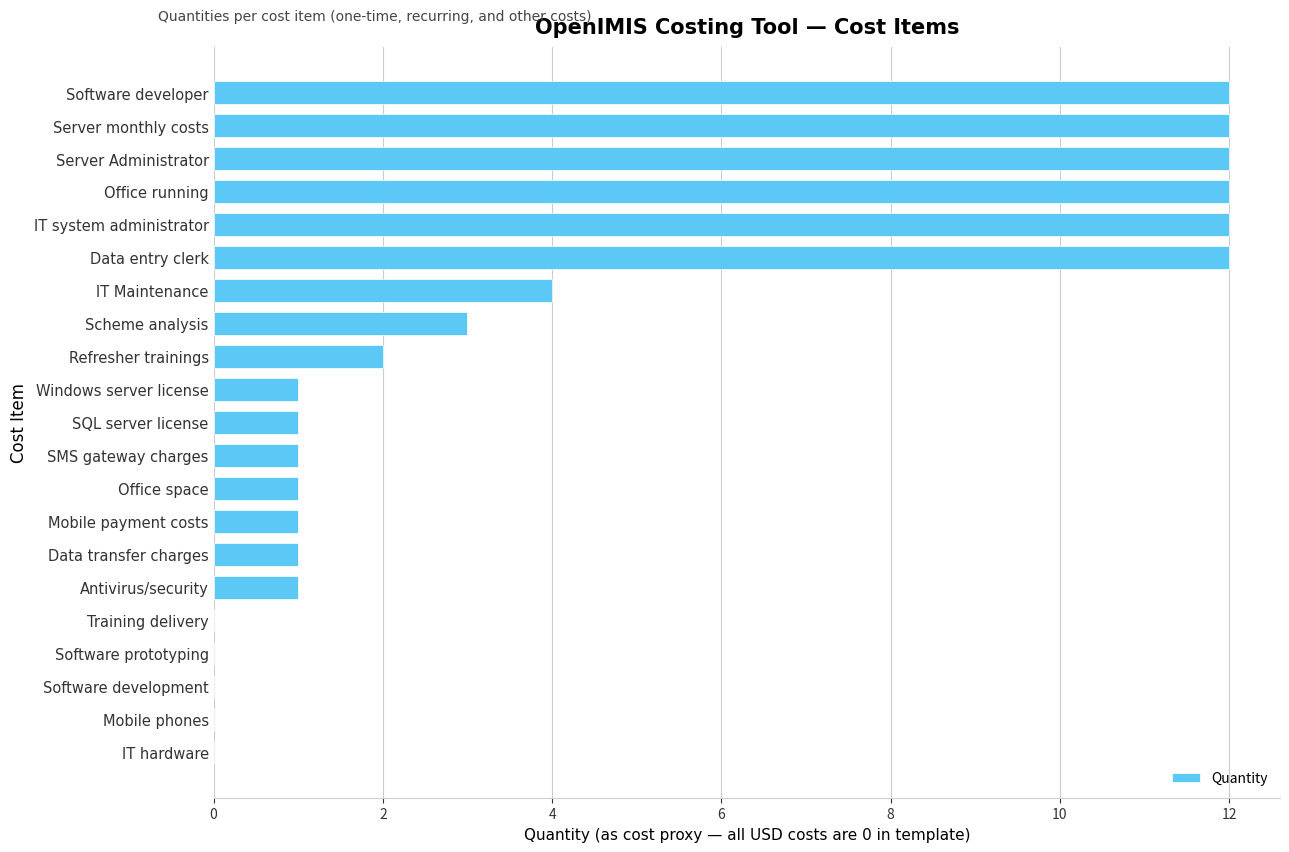

Reading top to bottom, extract all data points from this chart.

Software developer=12	Server monthly costs=12	Server Administrator=12	Office running=12	IT system administrator=12	Data entry clerk=12	IT Maintenance=4	Scheme analysis=3	Refresher trainings=2	Windows server license=1	SQL server license=1	SMS gateway charges=1	Office space=1	Mobile payment costs=1	Data transfer charges=1	Antivirus/security=1	Training delivery=0	Software prototyping=0	Software development=0	Mobile phones=0	IT hardware=0